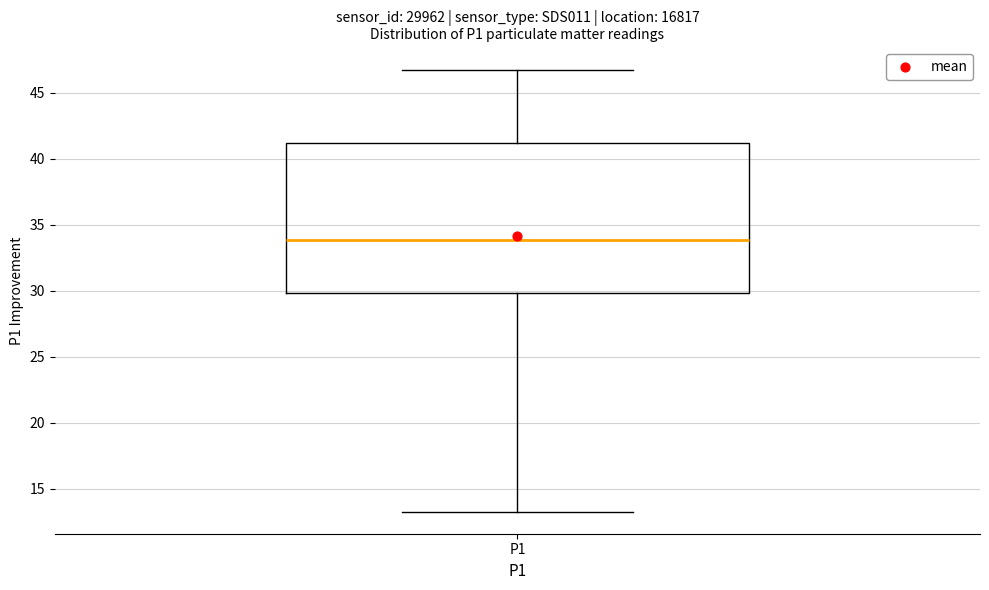

Transcribe this box plot: give where the median line is, the range the box spans, and where the two whiskers end, as read against the y-axis. The values are not printed on the chart, so give them approximately, as read against the axis.

median 34.0, box 30.0 to 41.0, whiskers 13.5 to 47.0